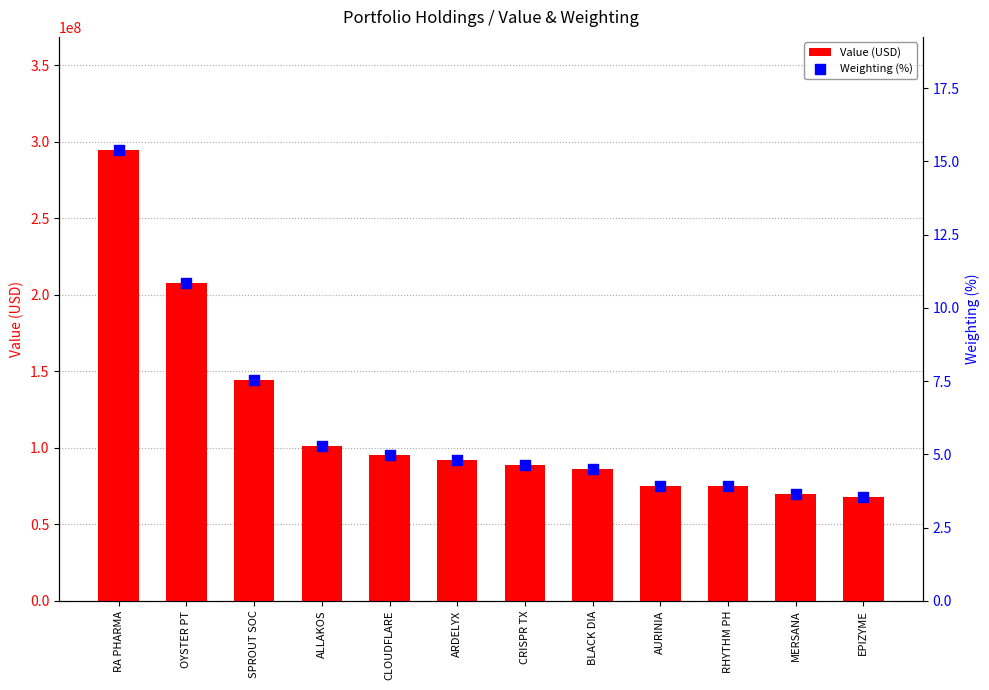

What is the total value across all series at CLOUDFLARE?

95314005.0